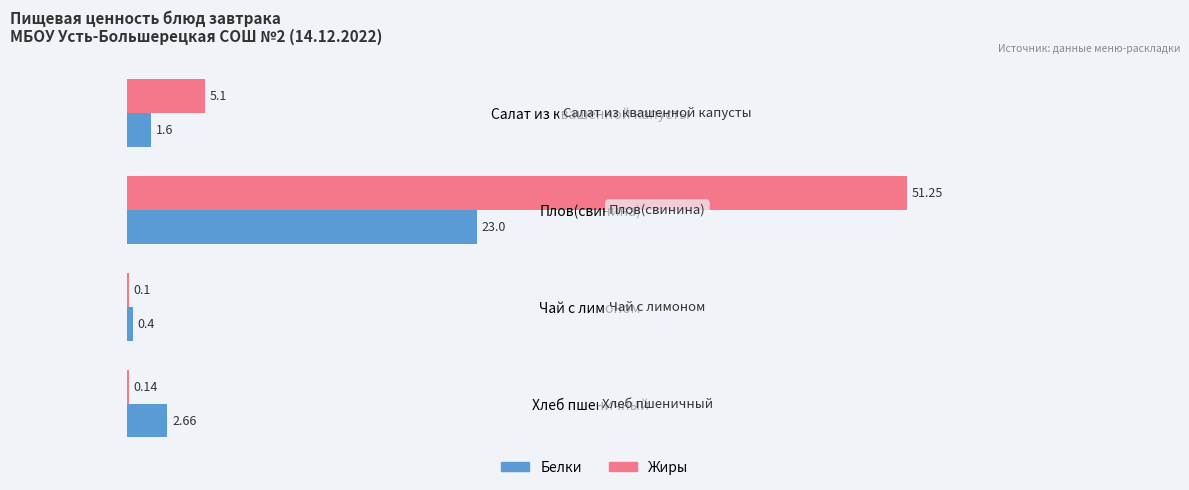

How many values in the Белки series exceed 2?

2